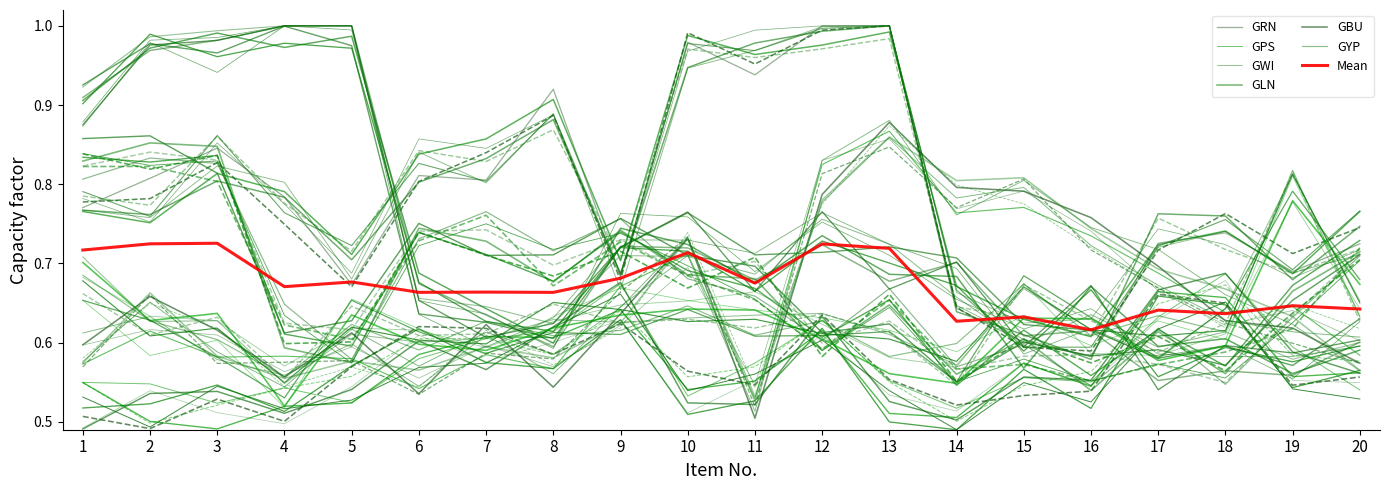

True or false: GYP and GLN intersect in this chart.

True